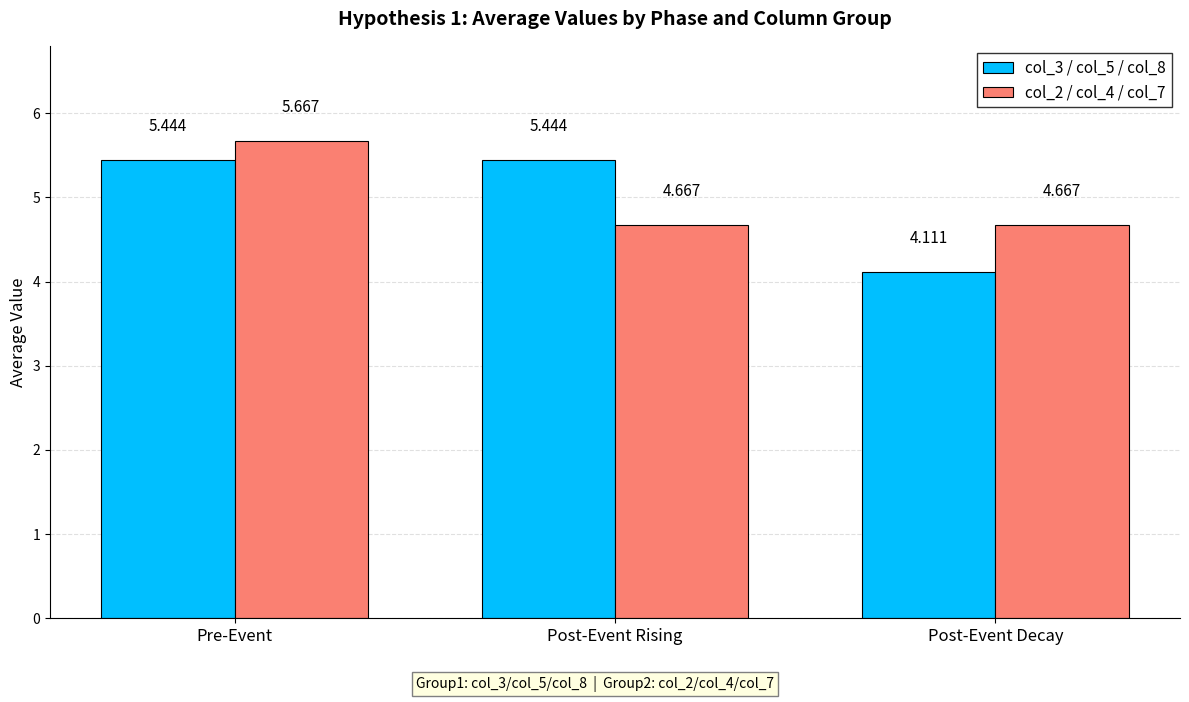

Count the col_2 / col_4 / col_7 values in the range 4 to 5.

2